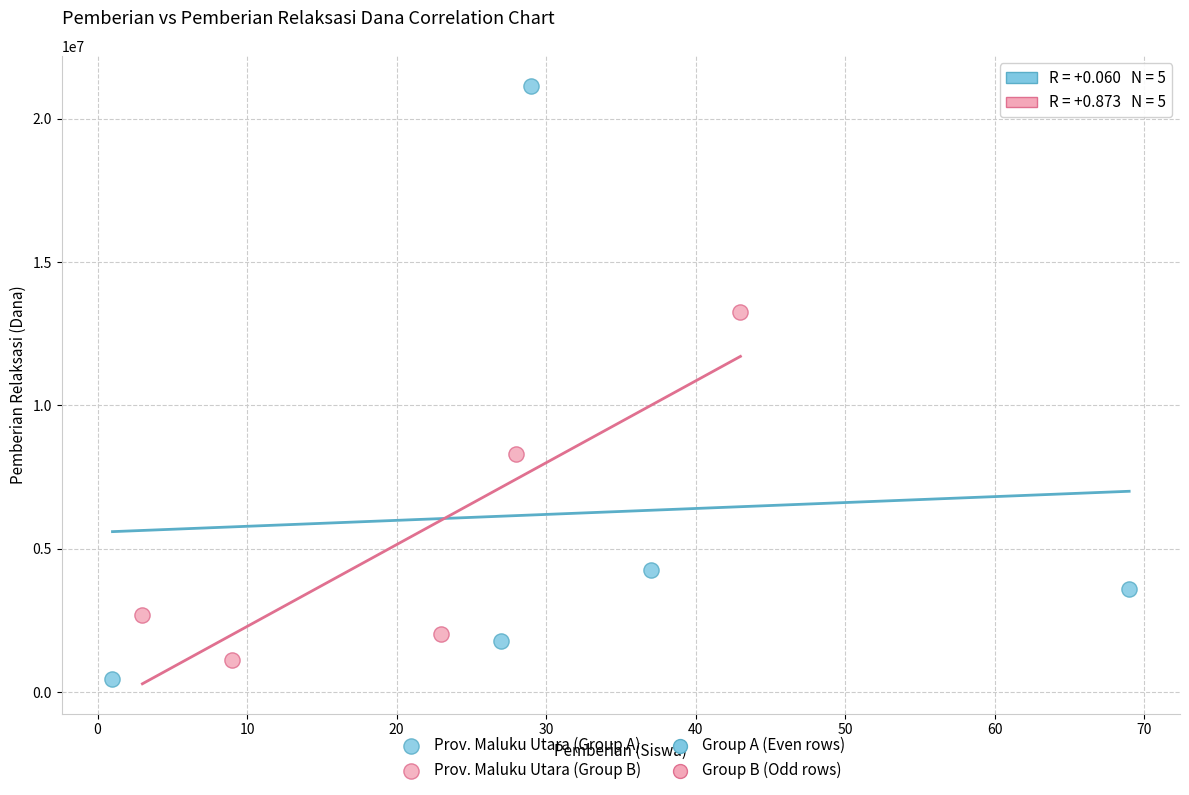

Which series reaches the maximum Y coordinate?

Prov. Maluku Utara (Group A)